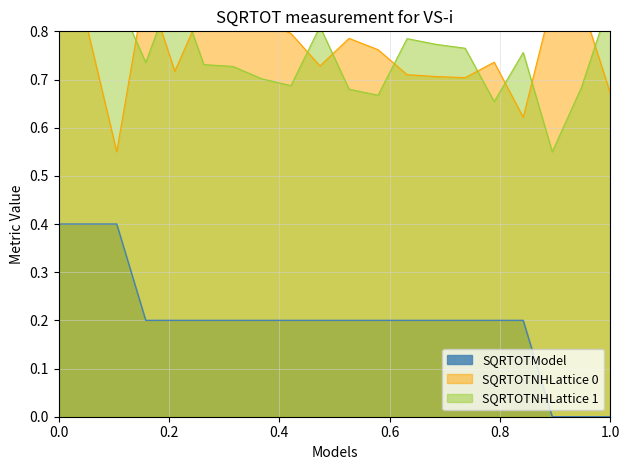

What is the value of the SQRTOTModel point at the 16th from the left?

0.2